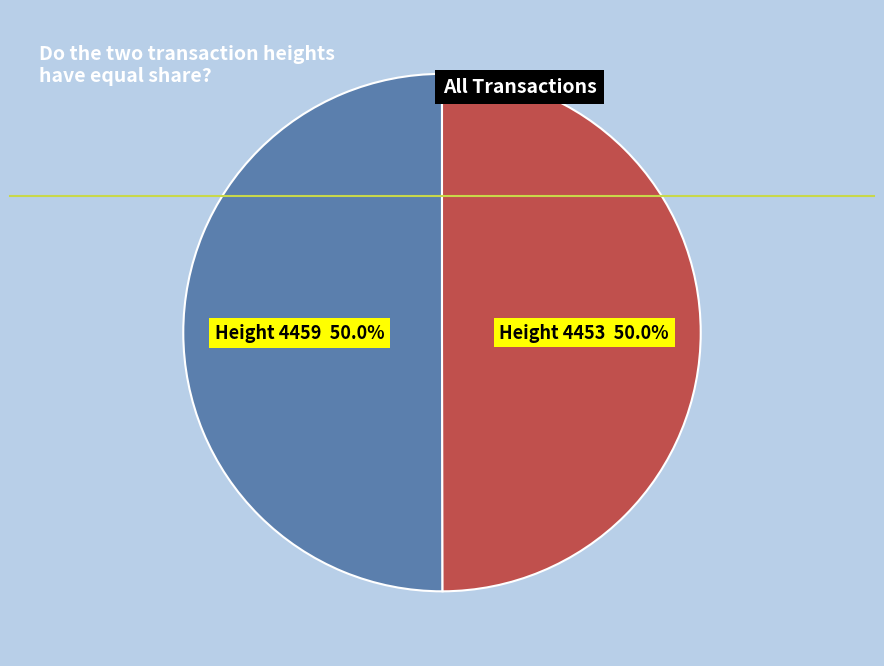

What is the total percentage of Height 4453 50.0% and Height 4459 50.0%?

100.0%